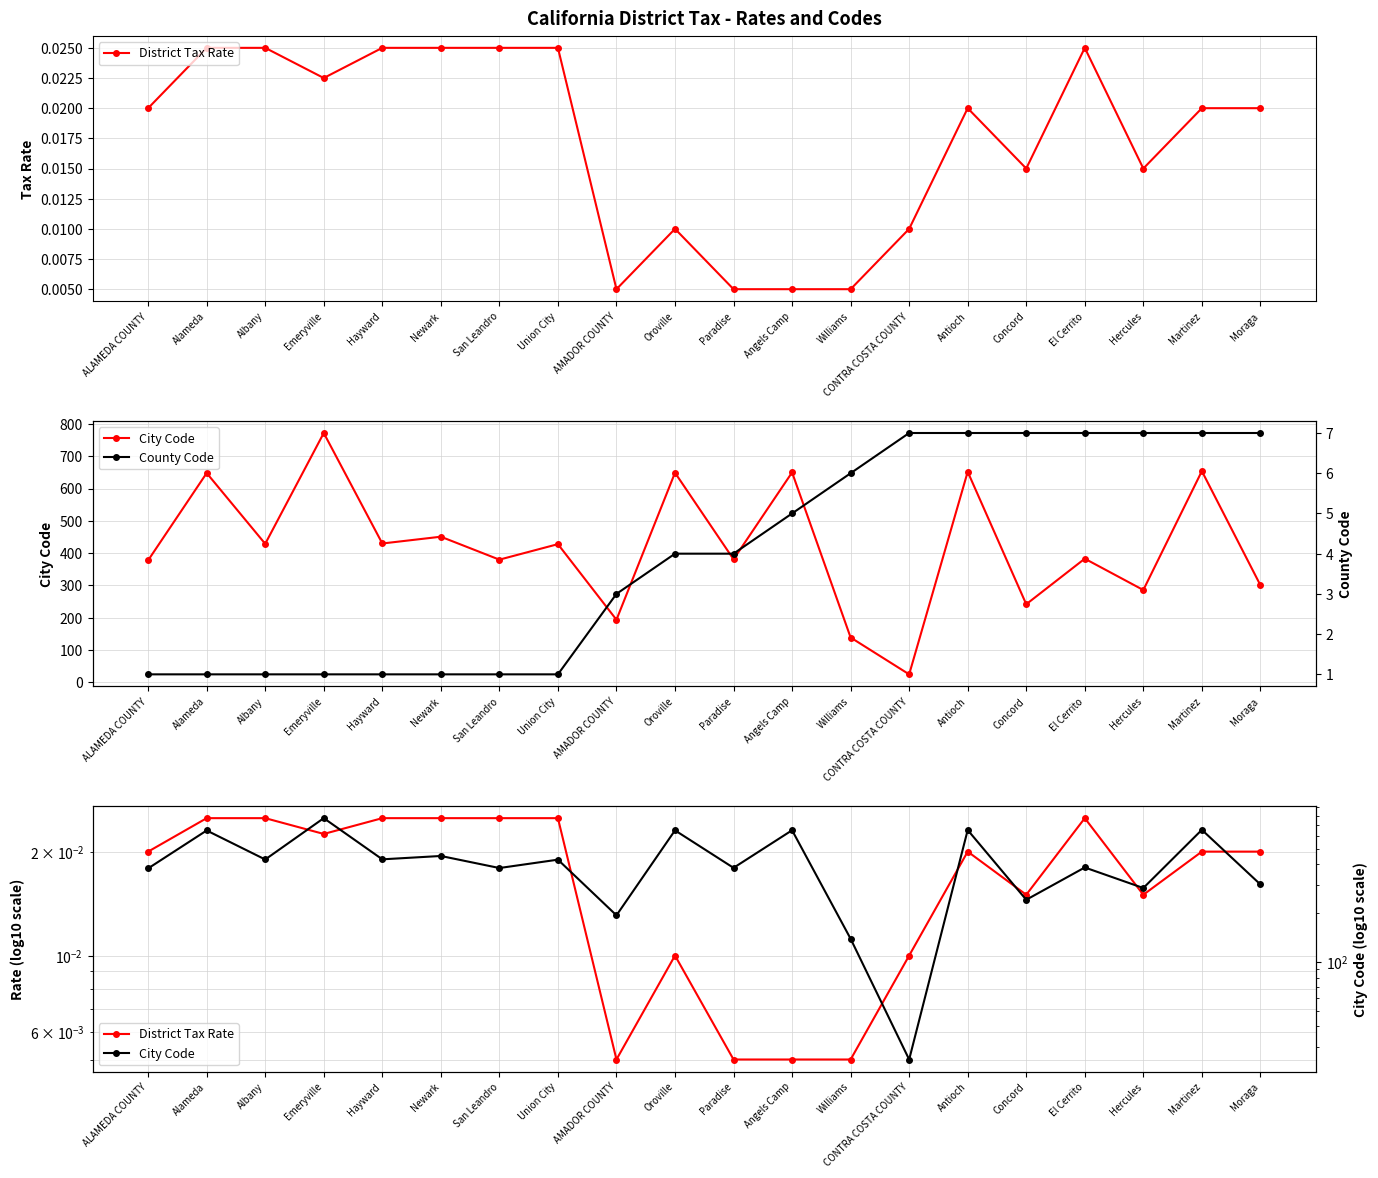

True or false: District Tax Rate and County Code intersect in this chart.

False